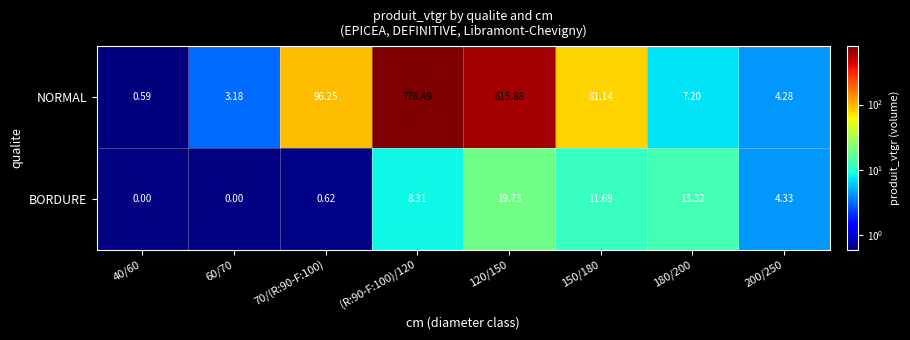

Rank the series by their average value, from lowest to highest.

BORDURE, NORMAL